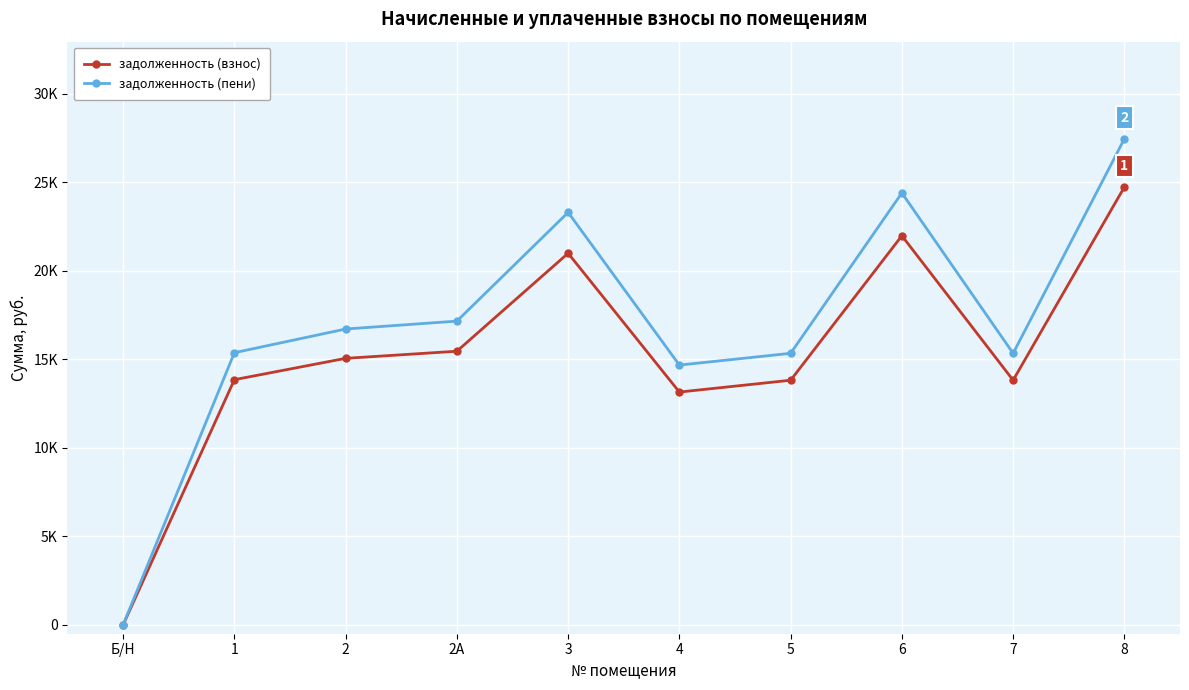

Rank the series at 3 from highest to lowest value.

задолженность (пени), задолженность (взнос)